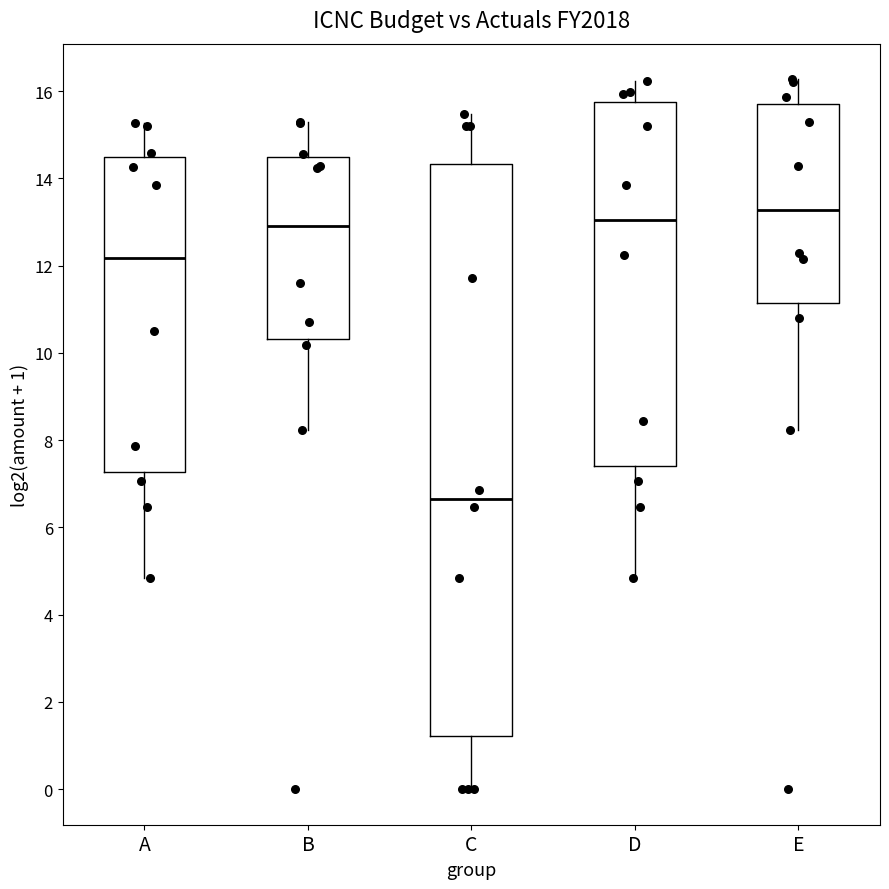

Reading left to right, transcribe this box plot: for each box, give where its median line is, the range the box spans, and where its two whiskers end, as read against the y-axis. The values are not printed on the chart, so give them approximately, as read against the axis.

A: median 12.2, box 7.2 to 14.6, whiskers 4.8 to 15.2
B: median 13.0, box 10.4 to 14.4, whiskers 8.2 to 15.2
C: median 6.6, box 1.2 to 14.4, whiskers 0.0 to 15.4
D: median 13.0, box 7.4 to 15.8, whiskers 4.8 to 16.2
E: median 13.2, box 11.2 to 15.8, whiskers 8.2 to 16.2